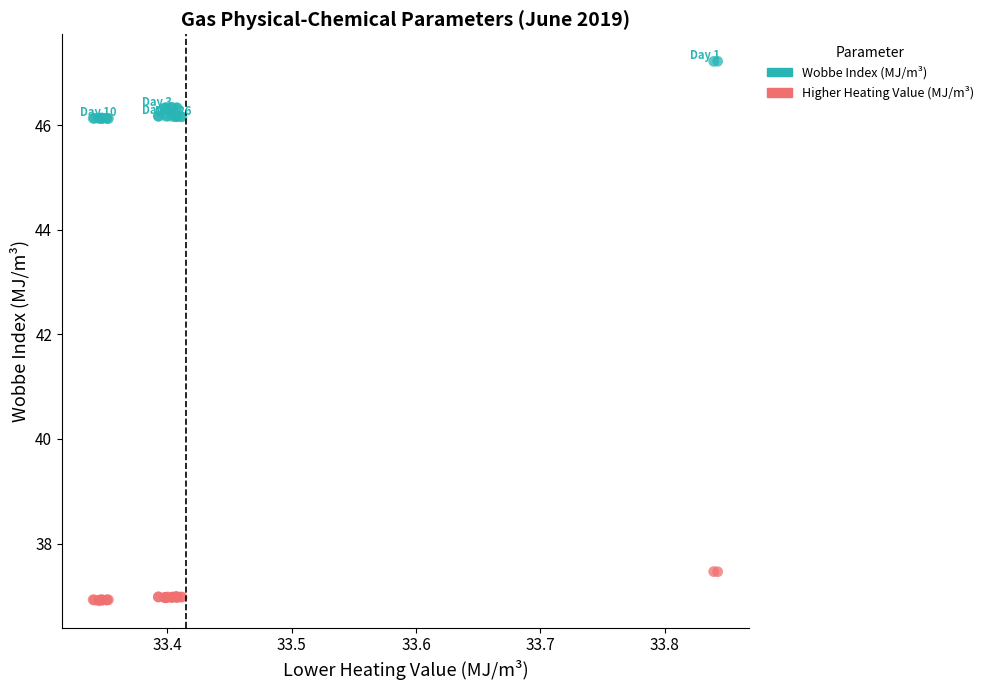

Which series reaches the minimum Y coordinate?

Higher Heating Value (MJ/m³)